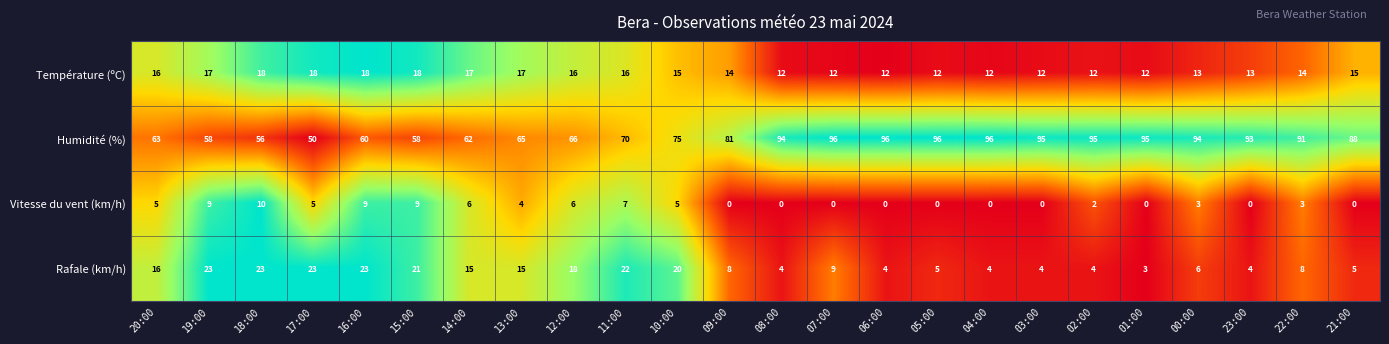

True or false: Humidité (%) has a value of 43 at 22:00.

False